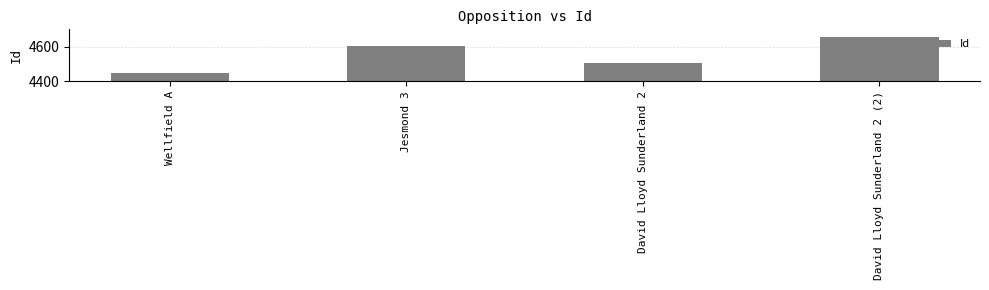

How many bars are there in total?

4